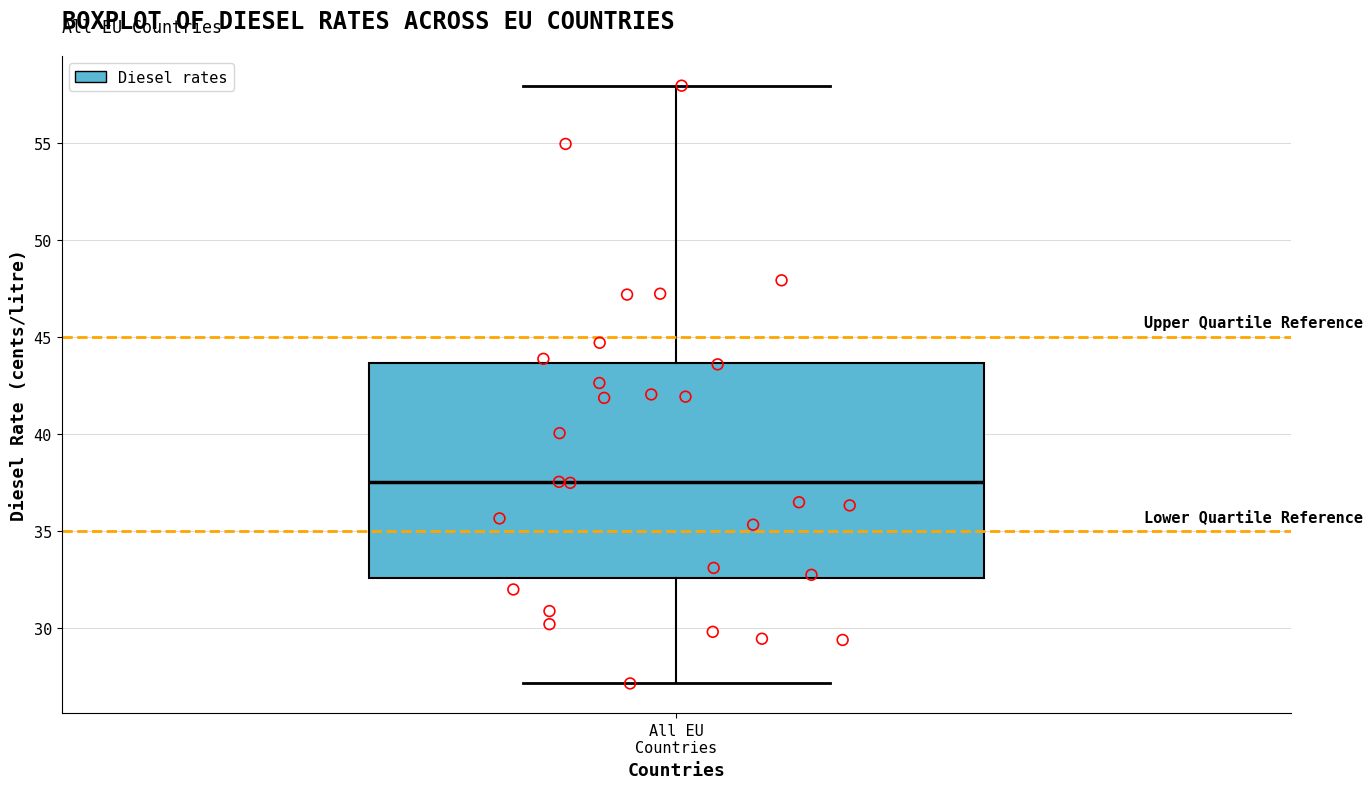

Where is the upper edge of the box for All EU Countries on the y-axis? The values are not printed on the chart, so give them approximately, as read against the axis.

43.5